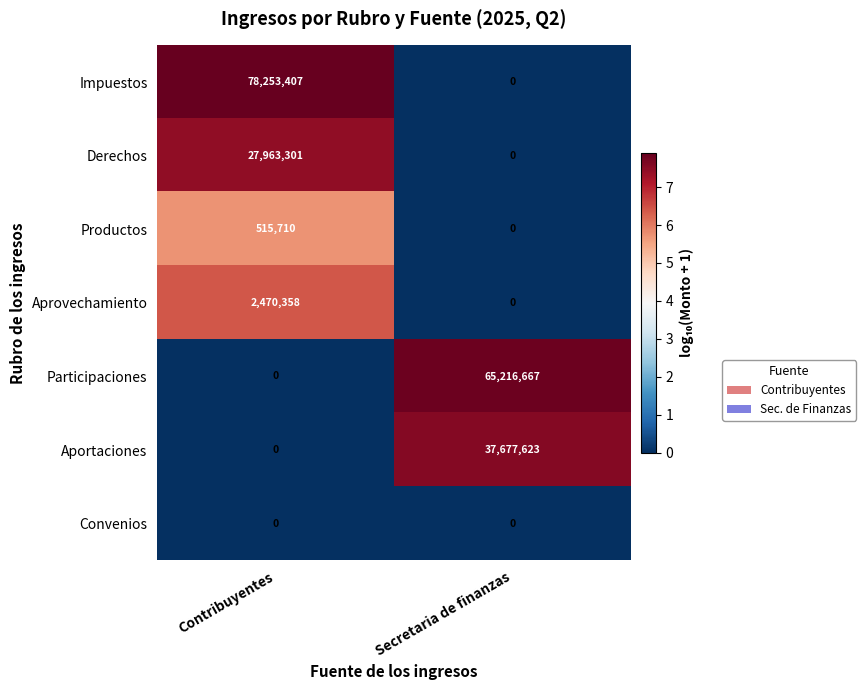

Which label corresponds to the largest value in the chart?

Contribuyentes